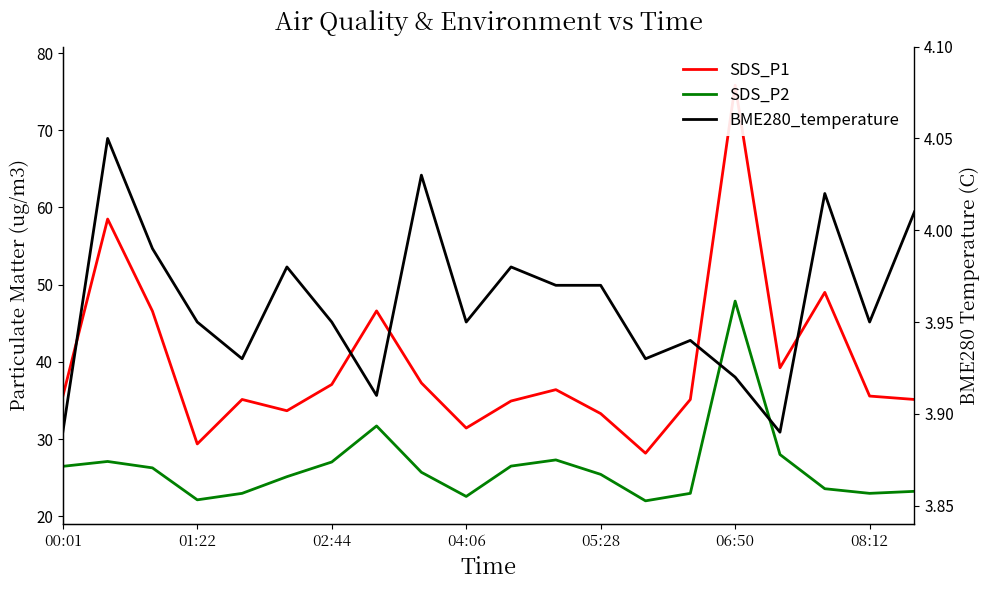

True or false: BME280_temperature and SDS_P2 cross at least once.

False